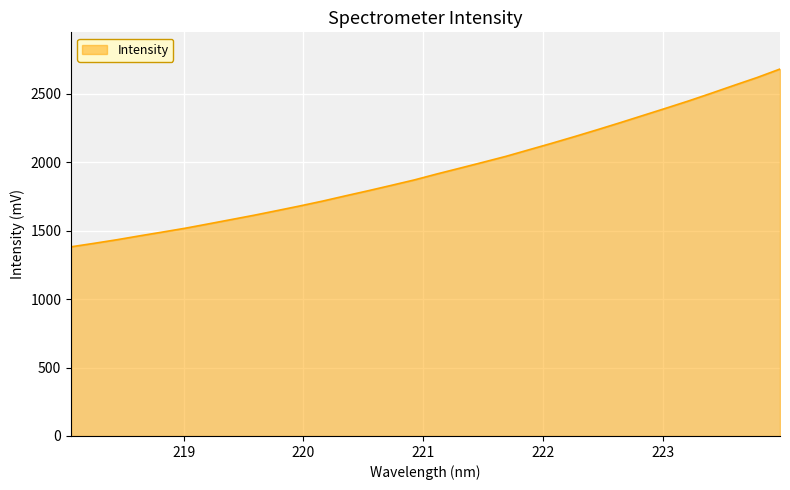

What is the smallest value displayed?

1382.0